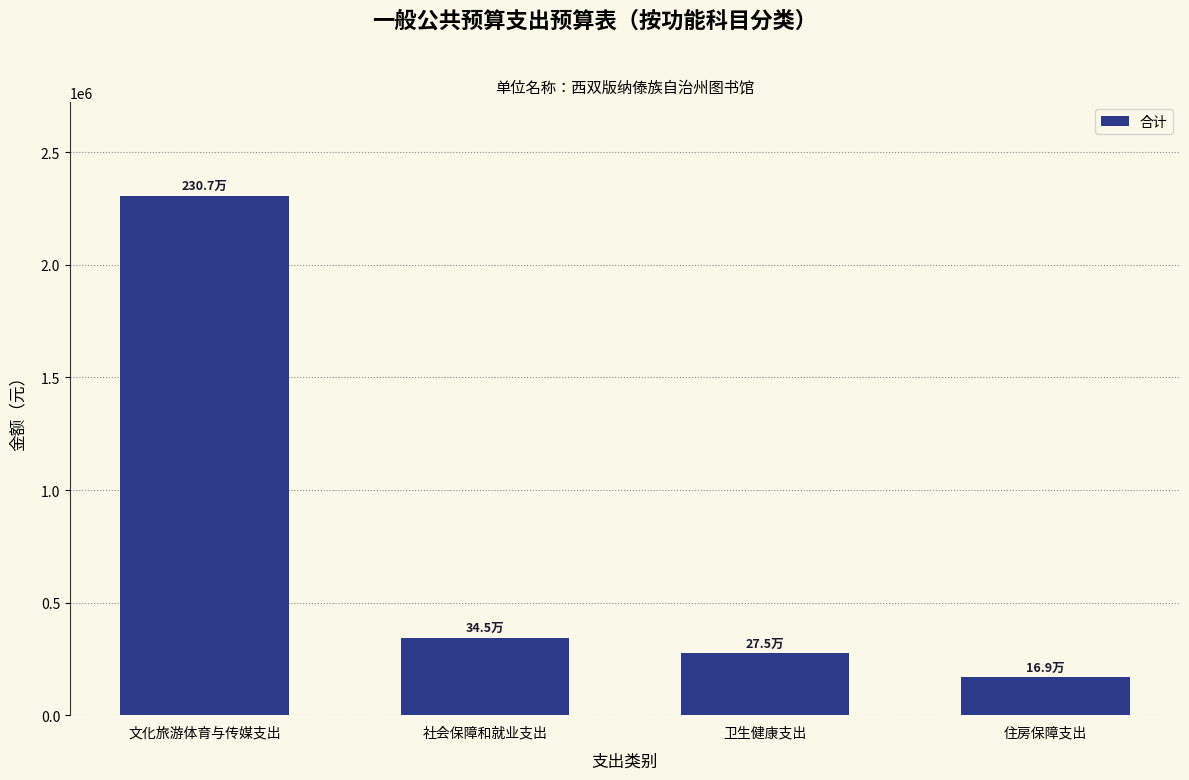

Reading left to right, what are all the values shown in this chart?

2306506.2	345464.3	274761.4	169132.2